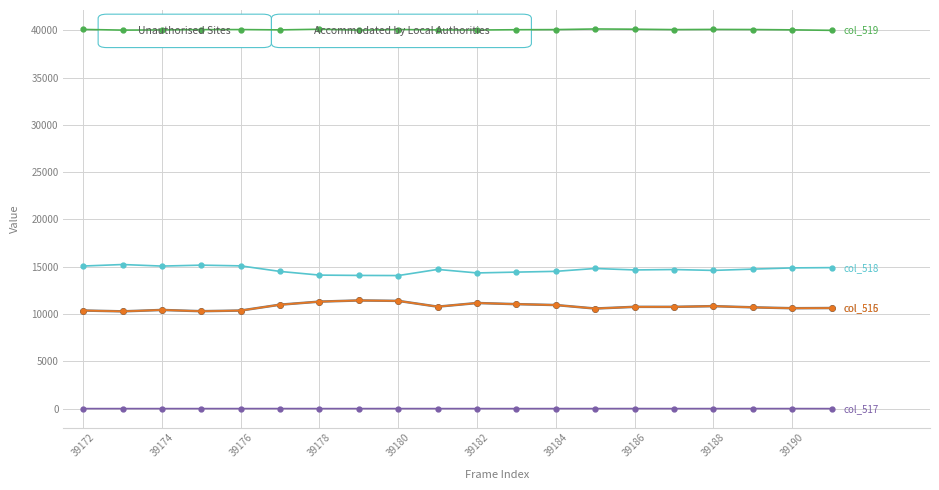

Count the number of data series in this chart.

5